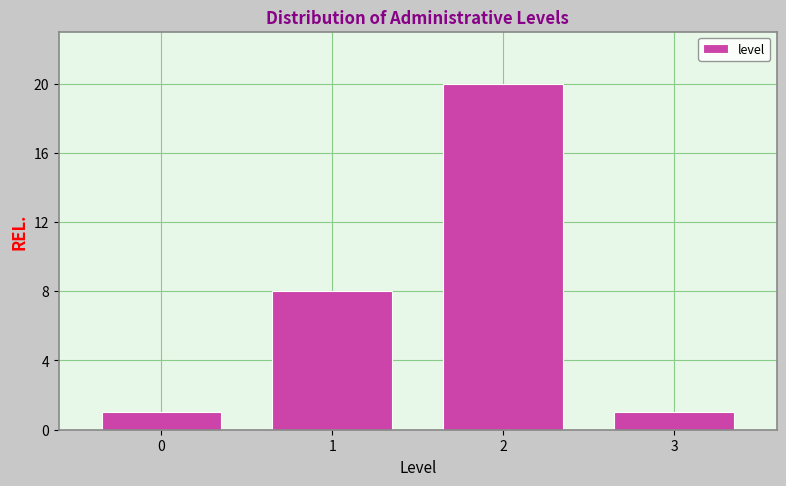

Reading left to right, what are all the values shown in this chart?

0=1	1=8	2=20	3=1